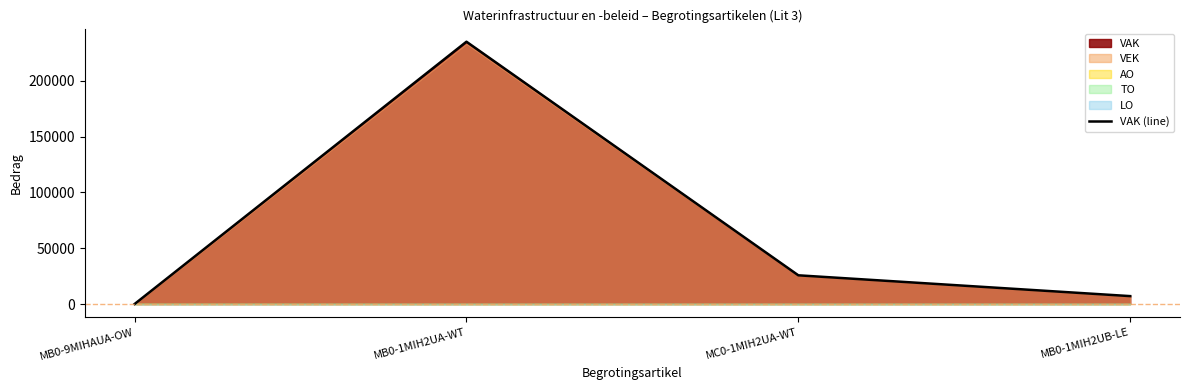

What is the difference between the maximum and minimum values?

234978